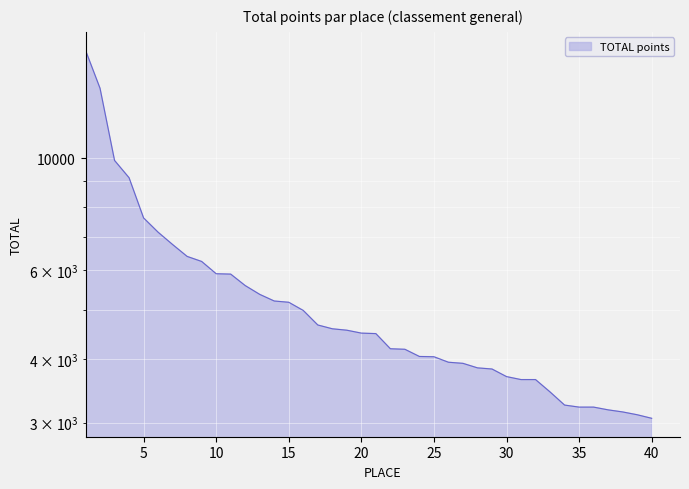

What is the value of the 27th point from the left?

3930